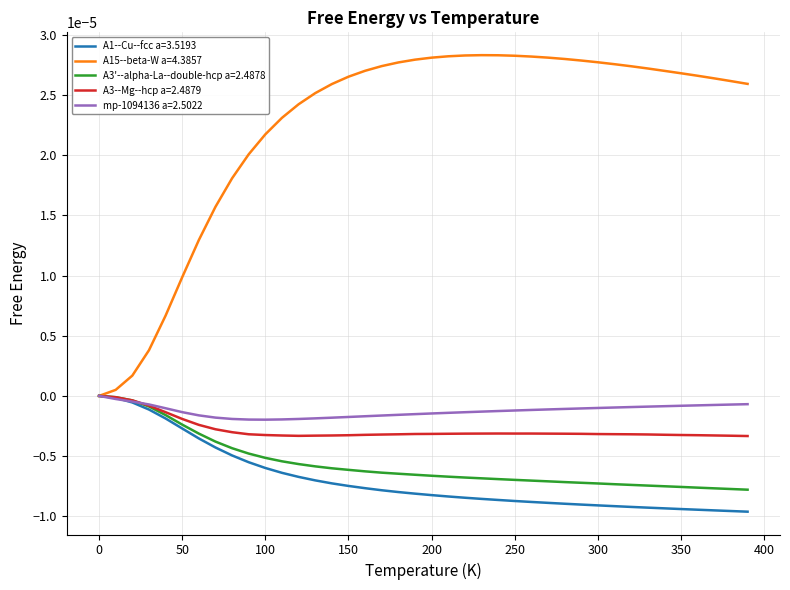

Which series has the largest total across all categories?

A15--beta-W a=4.3857